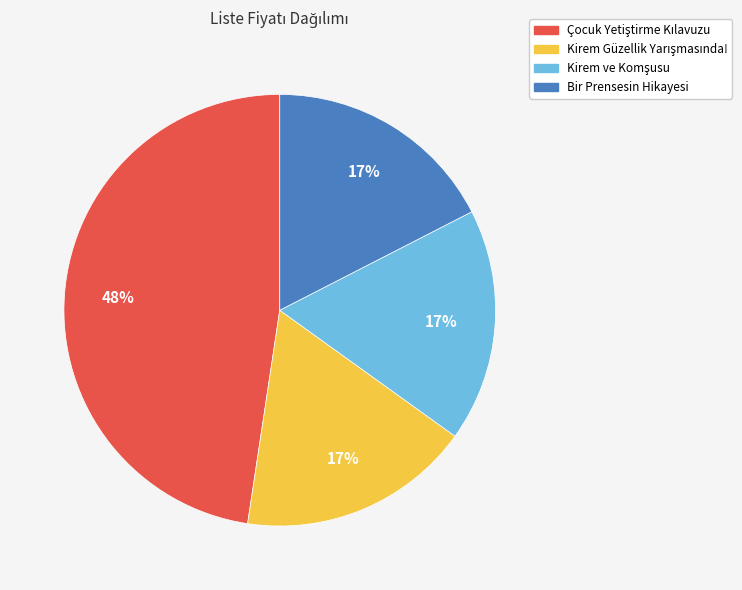

Is there a majority slice in this chart?

No